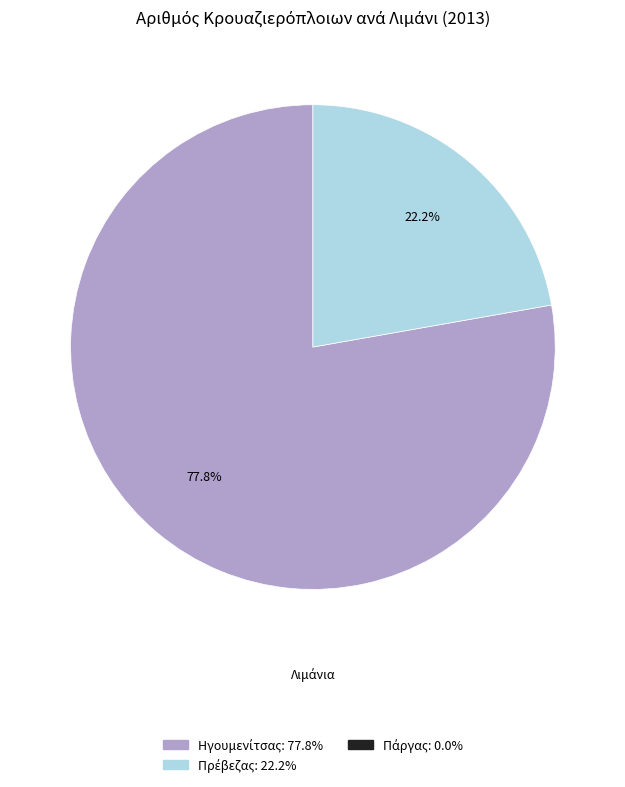

Does any single category account for the majority?

Yes